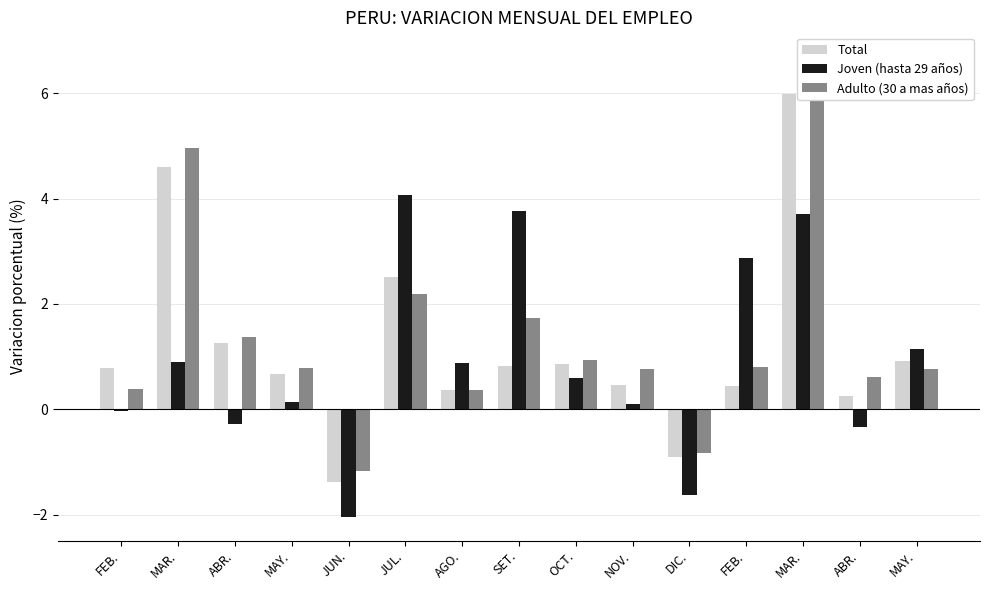

The Total series shows 6.0 at MAR.. True or false?

True